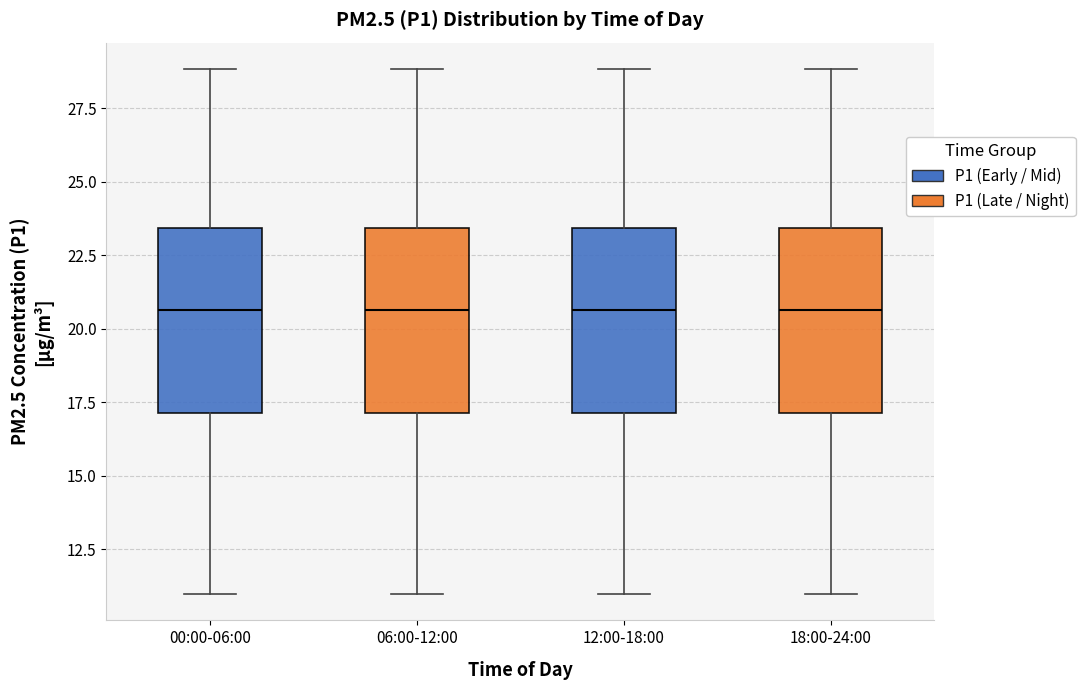

Reading left to right, transcribe this box plot: for each box, give where its median line is, the range the box spans, and where its two whiskers end, as read against the y-axis. The values are not printed on the chart, so give them approximately, as read against the axis.

00:00-06:00: median 20.5, box 17.0 to 23.5, whiskers 11.0 to 29.0
06:00-12:00: median 20.5, box 17.0 to 23.5, whiskers 11.0 to 29.0
12:00-18:00: median 20.5, box 17.0 to 23.5, whiskers 11.0 to 29.0
18:00-24:00: median 20.5, box 17.0 to 23.5, whiskers 11.0 to 29.0